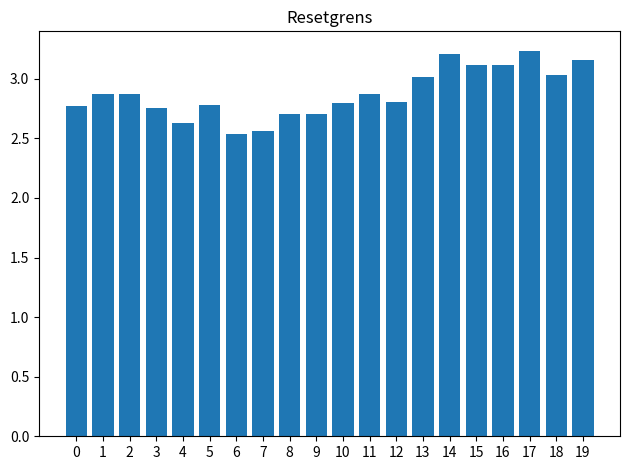

What is the change in value from 4 to 16?

+0.5